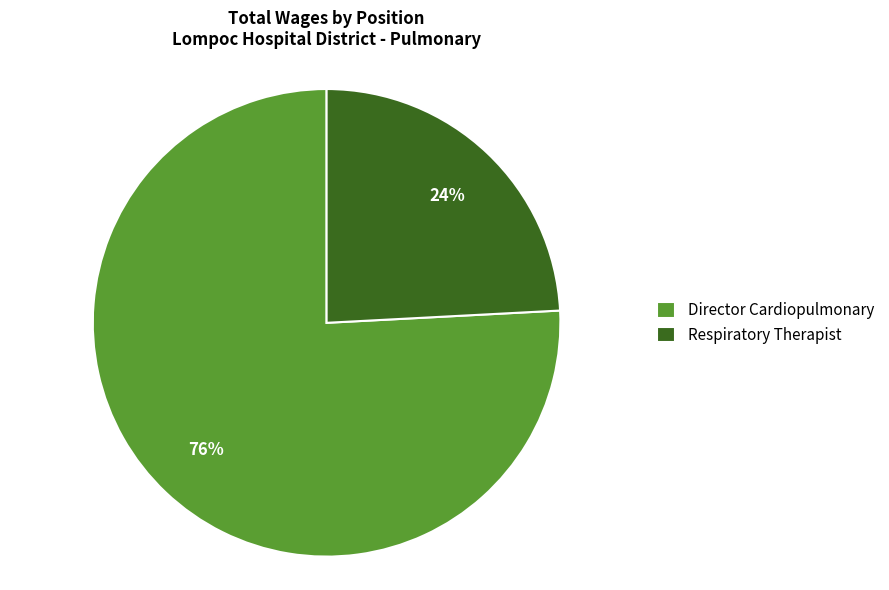

What is the smallest slice in the pie chart?

Respiratory Therapist